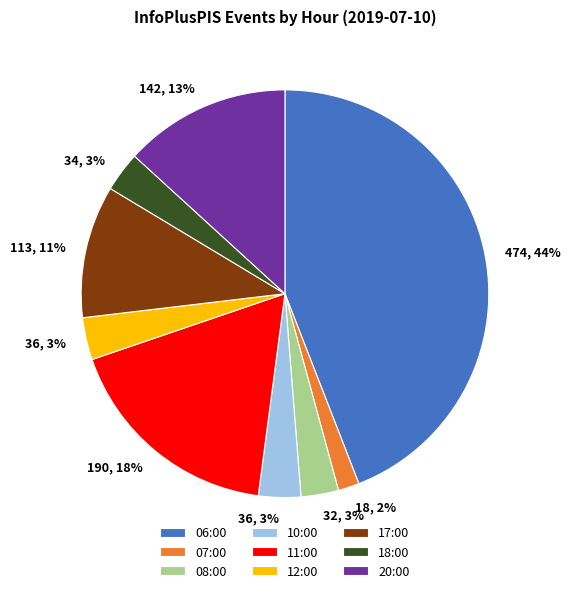

To the nearest percent, what is the average slice percentage?

11%